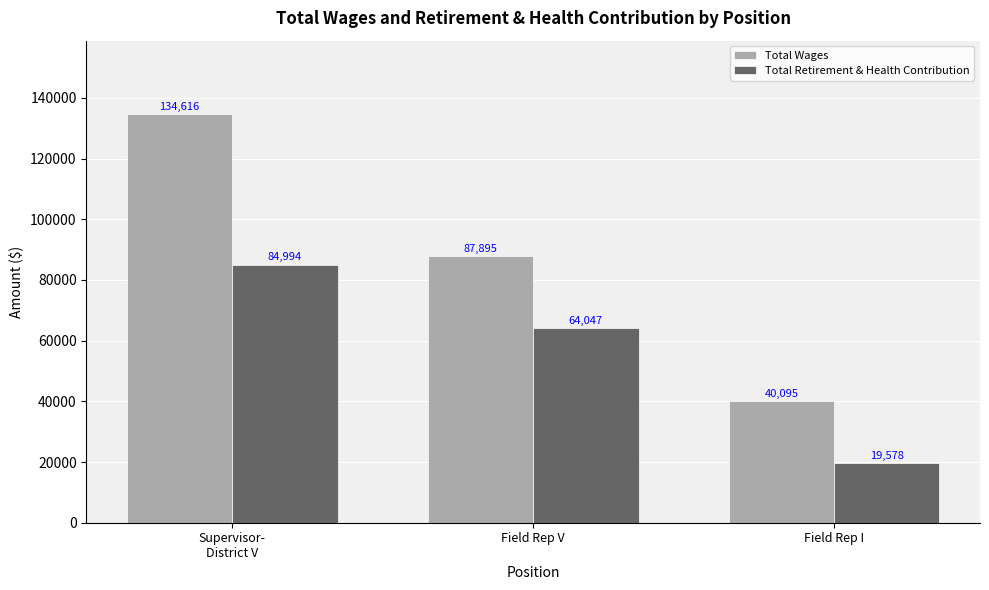

List the series in order of their overall mean, lowest first.

Total Retirement & Health Contribution, Total Wages